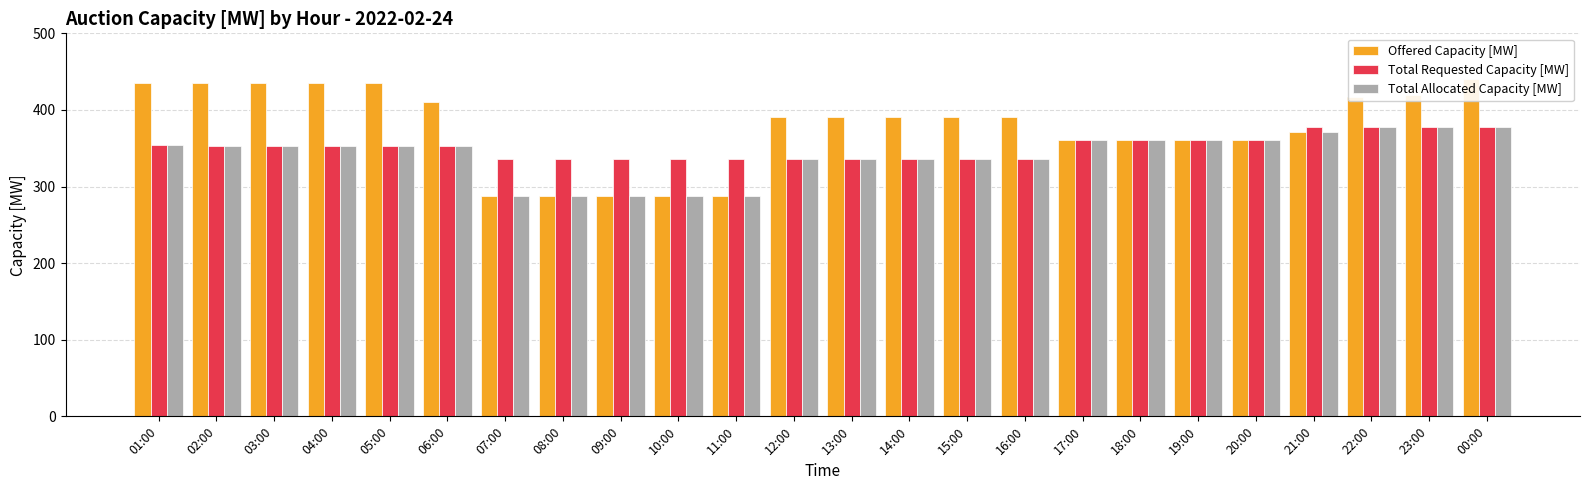

What is the difference between the maximum and minimum values in the Total Requested Capacity [MW] series?

42